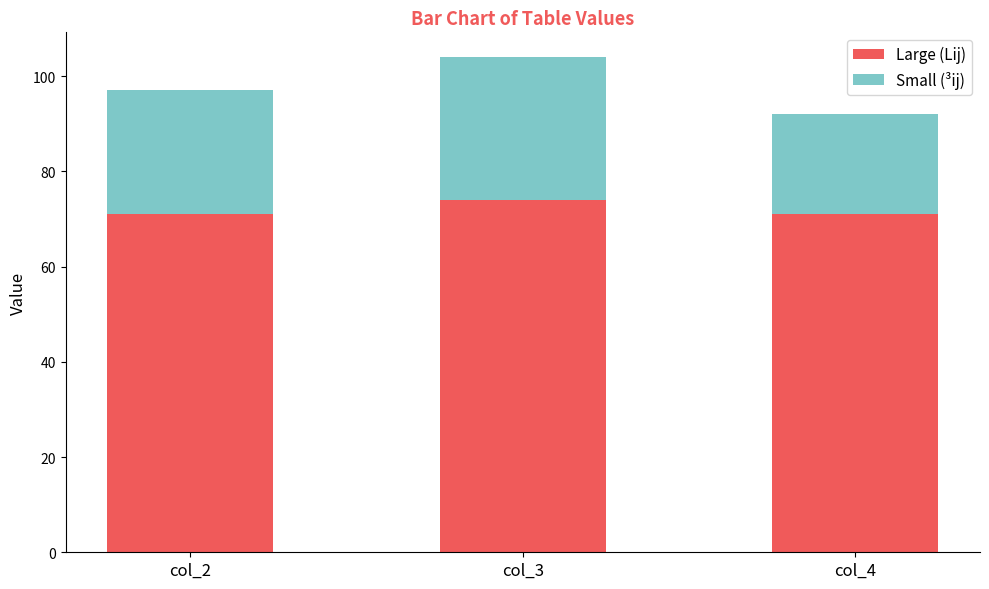

At which category is the sum across all series the highest?

col_3